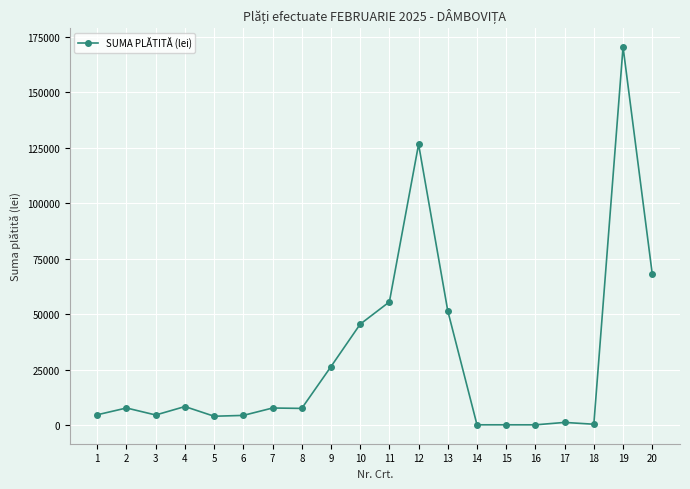

True or false: there are more than 0 points higher than both neighbors.

True